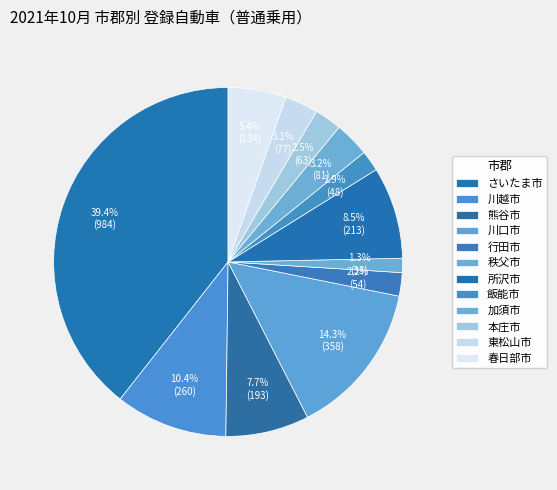

What is the smallest slice in the pie chart?

秩父市